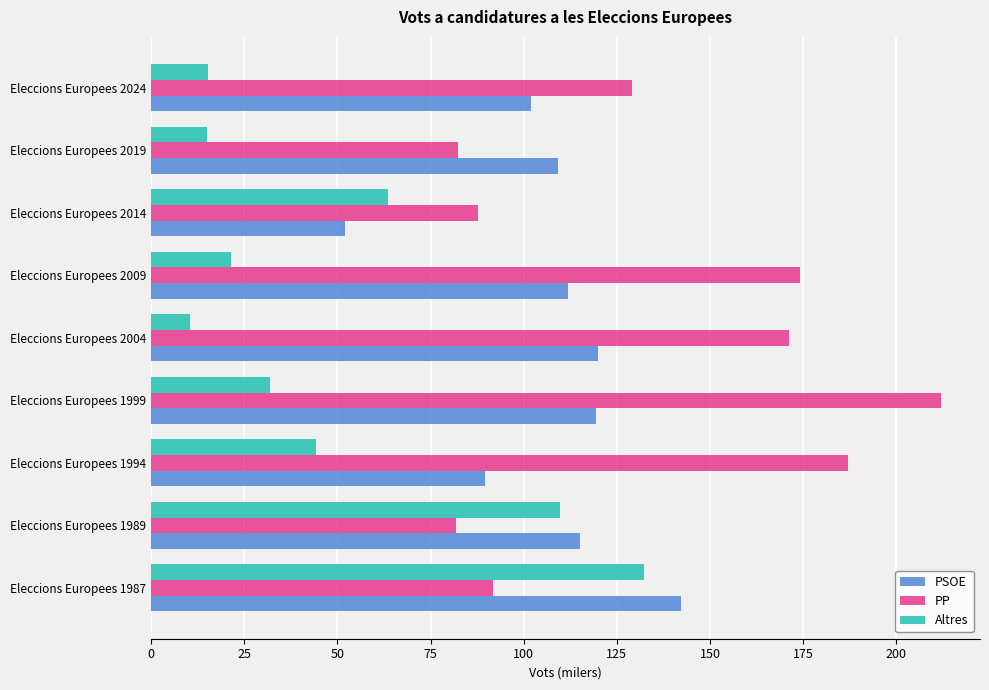

What are all the series names shown in the legend?

PSOE, PP, Altres